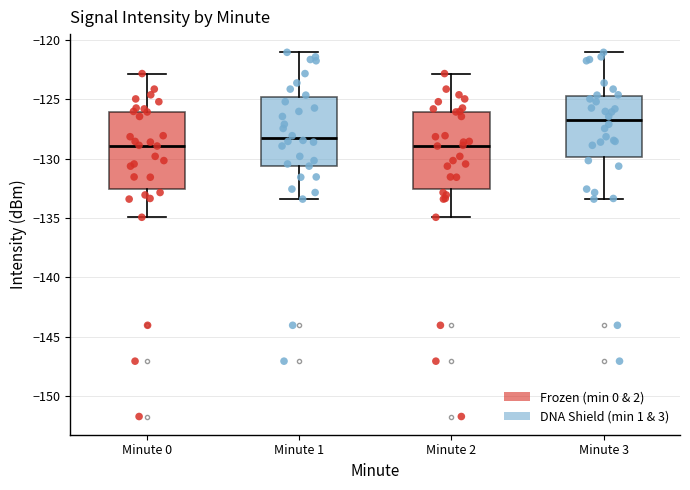

Which box's median line is the highest?

Minute 3